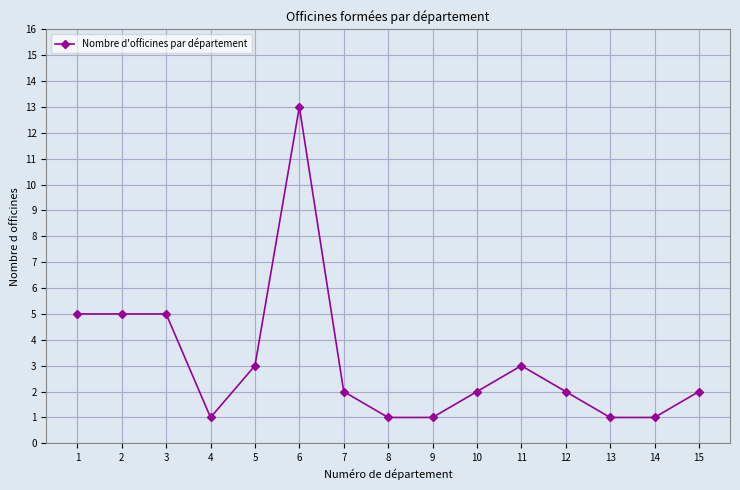

What is the difference between the values at 7 and 11?

1